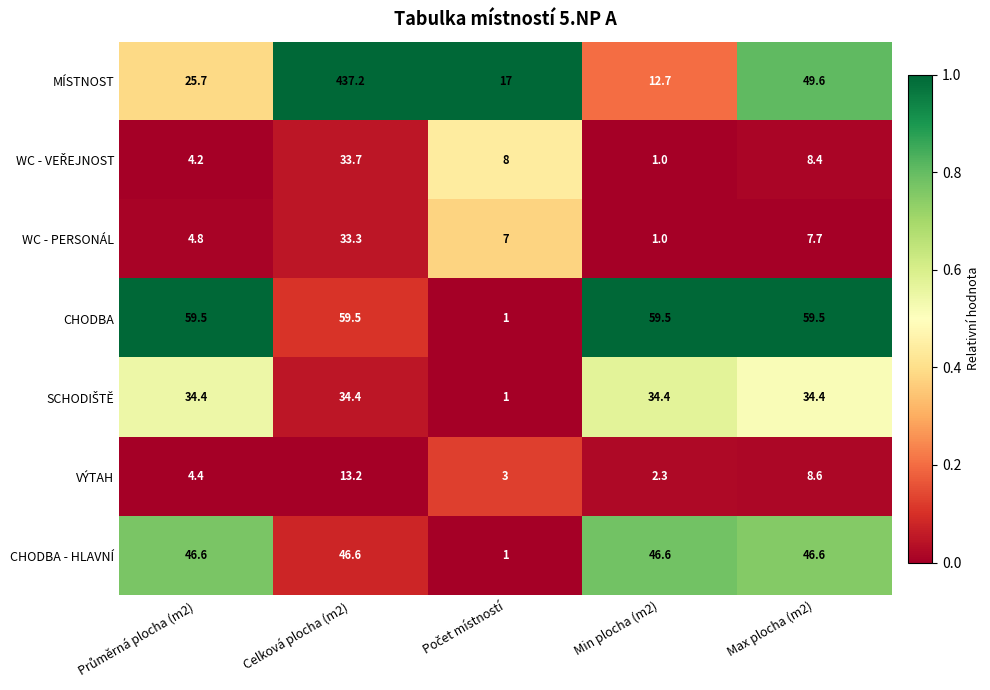

Is it true that MÍSTNOST equals 115.4 at Celková plocha (m2)?

False